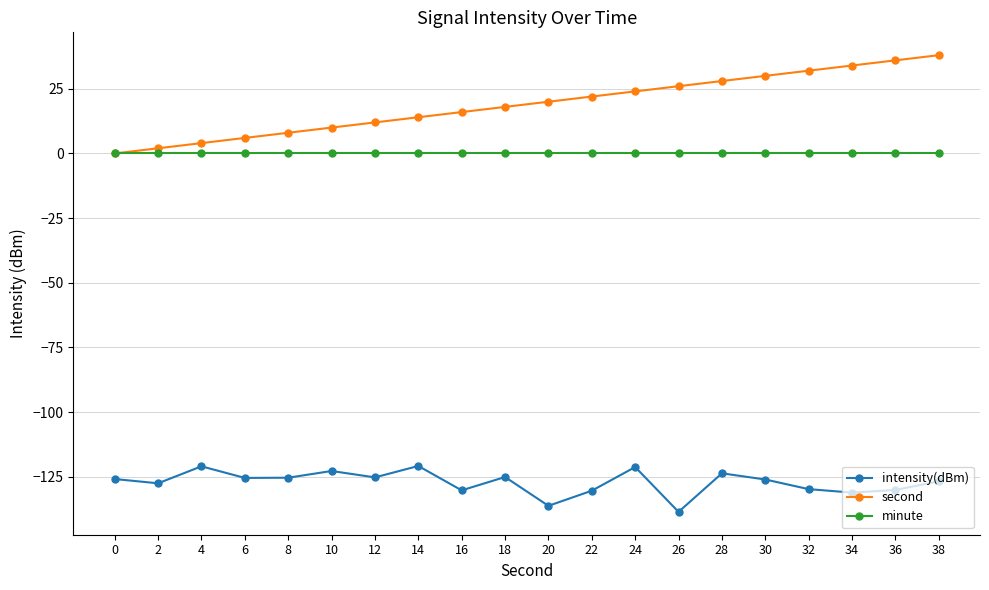

What is the minimum value for intensity(dBm)?

-138.6